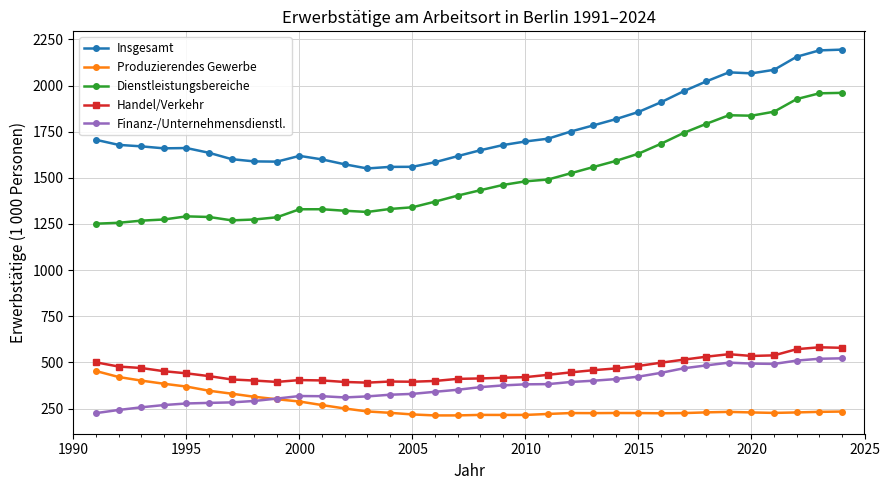

Which series has the largest range (max minus min)?

Dienstleistungsbereiche